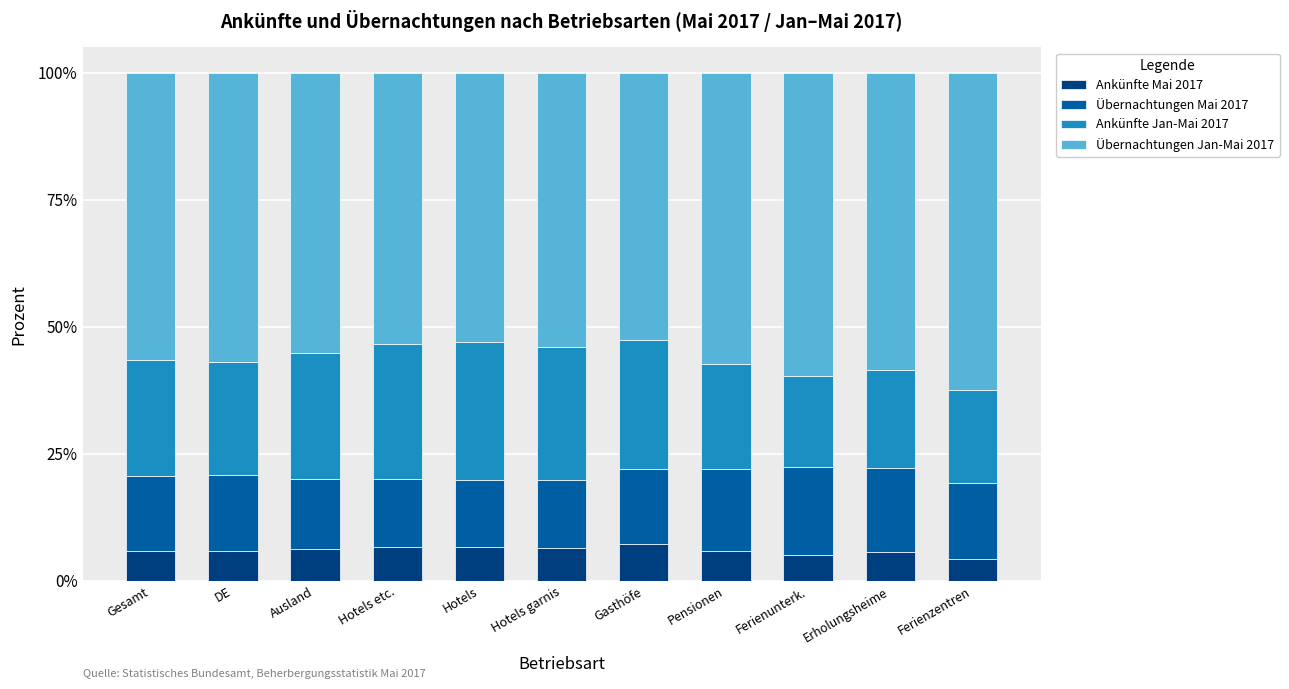

How many categories are shown in the chart?

11